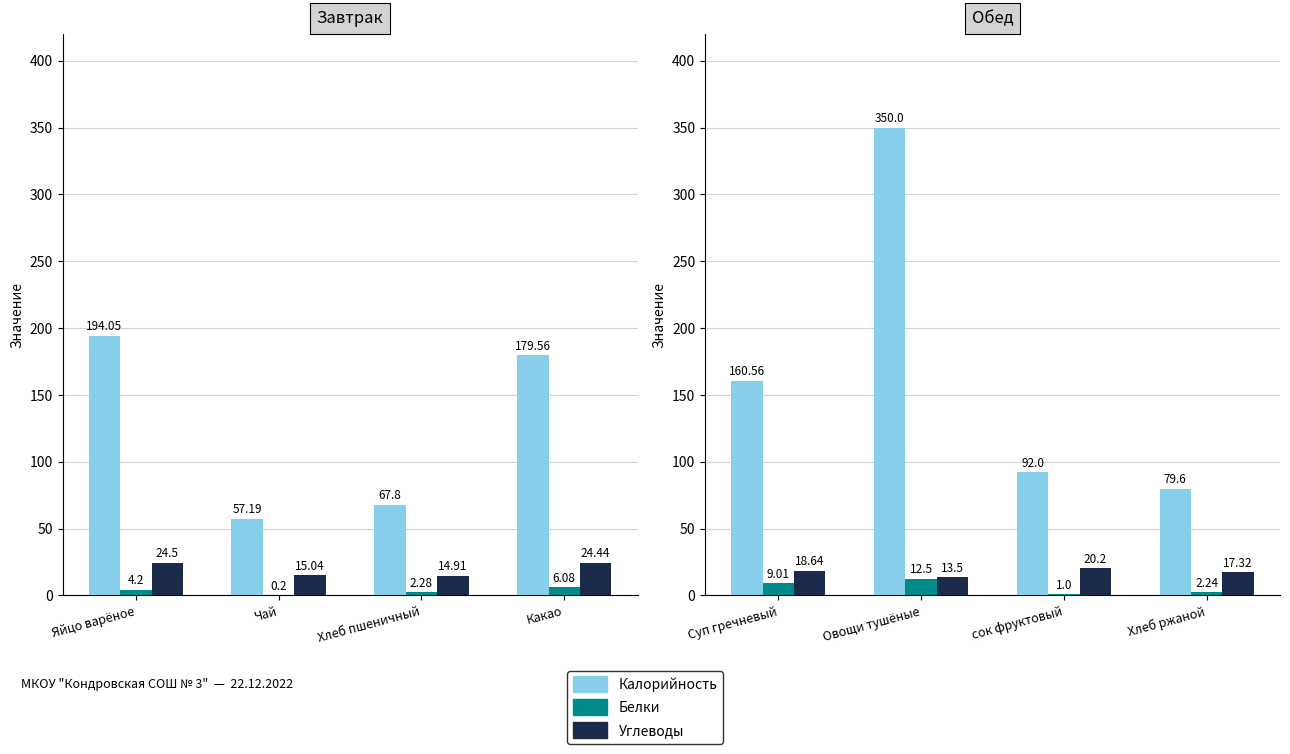

At which label does Углеводы first exceed 18?

Суп гречневый